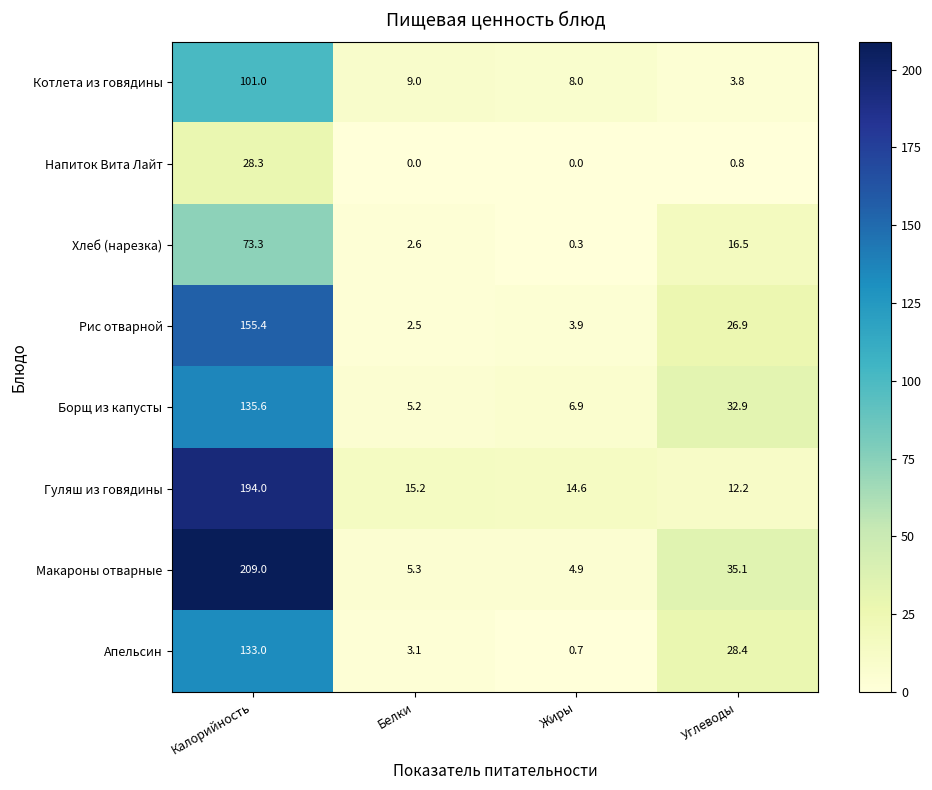

Which label corresponds to the largest value in the chart?

Калорийность